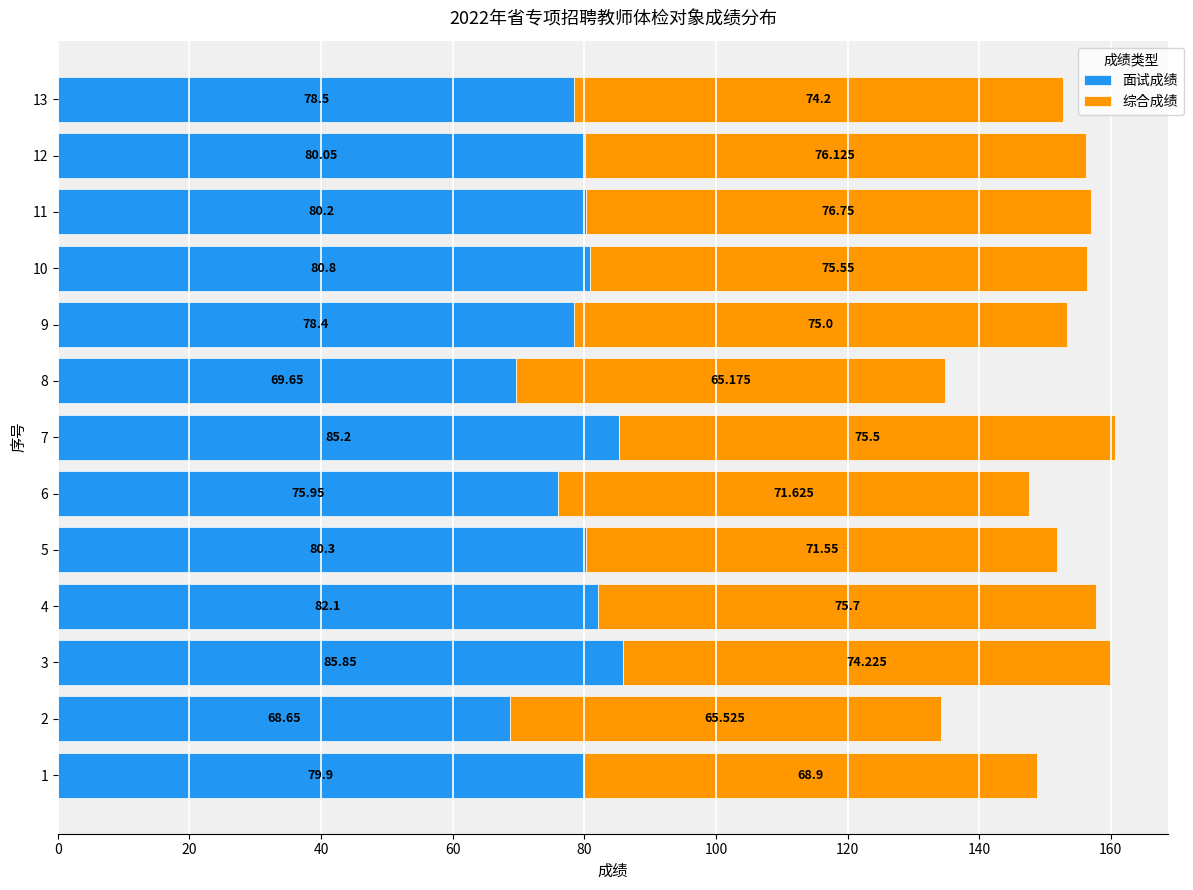

Which series has the largest range (max minus min)?

面试成绩